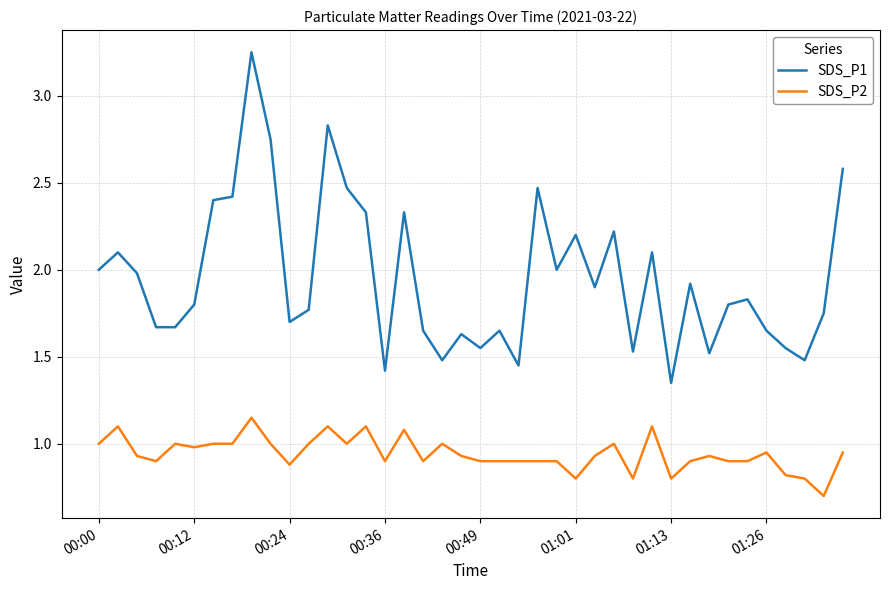

Which series has the largest range (max minus min)?

SDS_P1